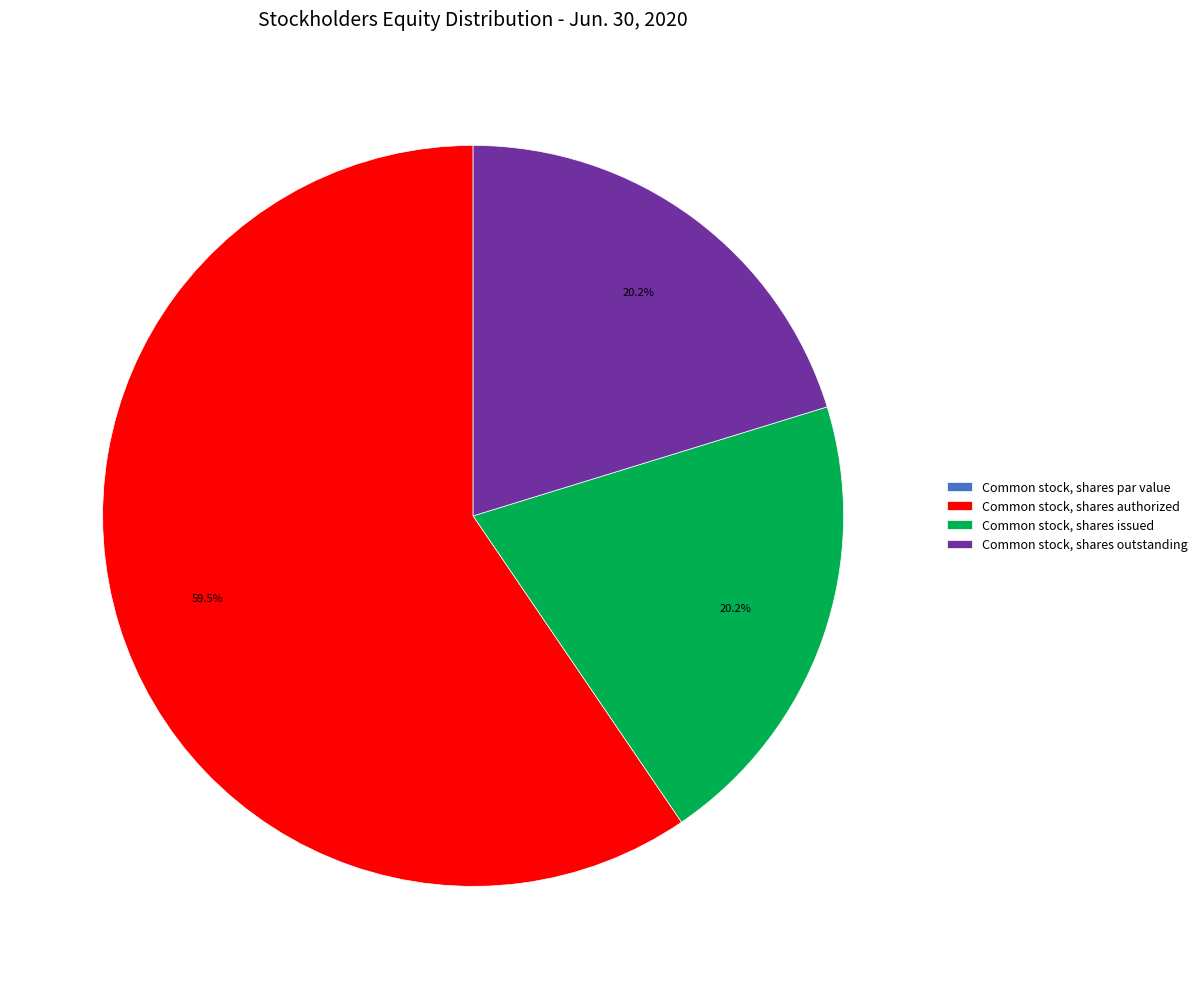

Is there a majority slice in this chart?

Yes